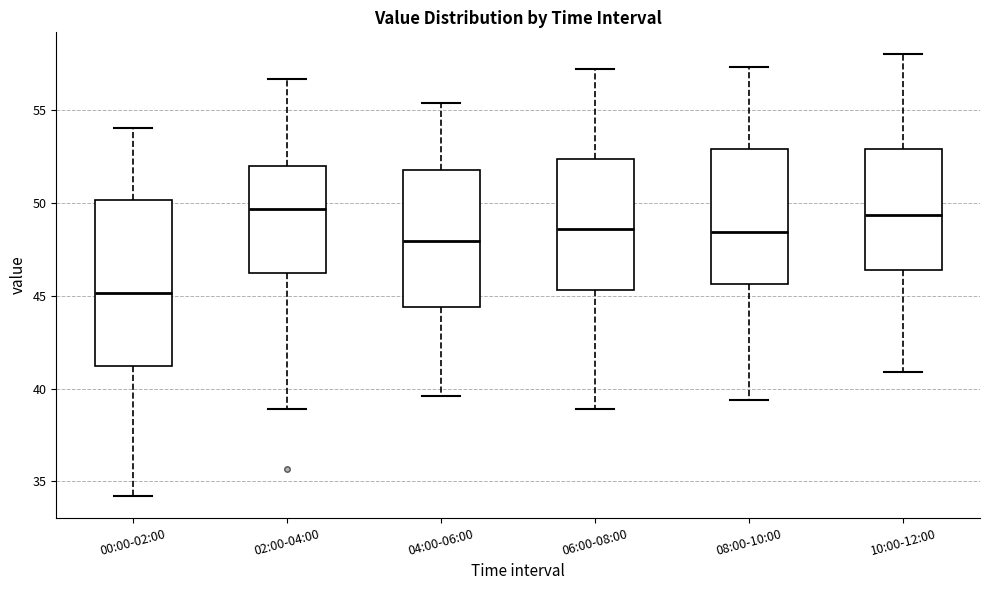

Reading left to right, transcribe this box plot: for each box, give where its median line is, the range the box spans, and where its two whiskers end, as read against the y-axis. The values are not printed on the chart, so give them approximately, as read against the axis.

00:00-02:00: median 45.0, box 41.0 to 50.0, whiskers 34.0 to 54.0
02:00-04:00: median 49.5, box 46.0 to 52.0, whiskers 39.0 to 56.5
04:00-06:00: median 48.0, box 44.5 to 52.0, whiskers 39.5 to 55.5
06:00-08:00: median 48.5, box 45.5 to 52.5, whiskers 39.0 to 57.0
08:00-10:00: median 48.5, box 45.5 to 53.0, whiskers 39.5 to 57.5
10:00-12:00: median 49.5, box 46.5 to 53.0, whiskers 41.0 to 58.0